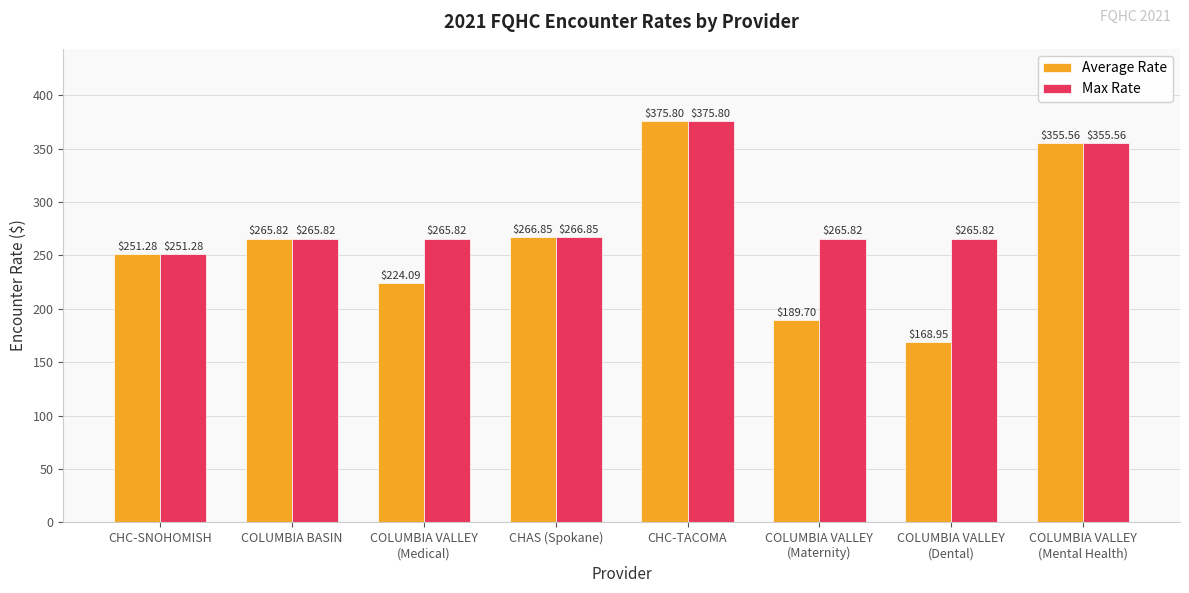

How many categories are shown in the chart?

8